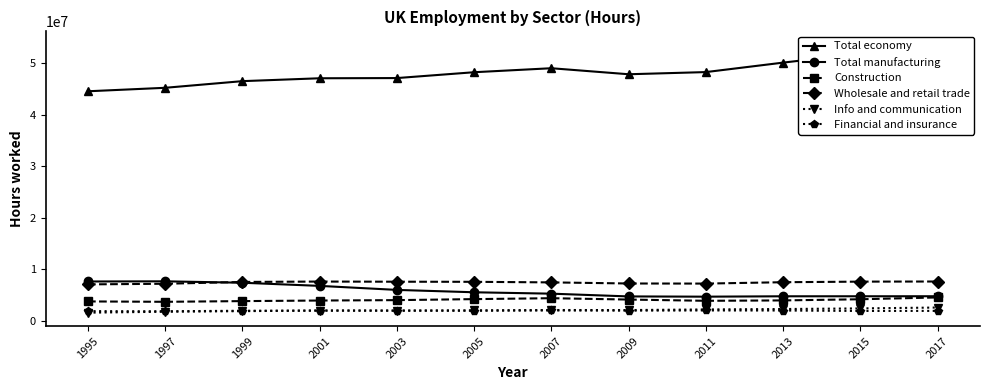

Is it true that Construction equals 4489799 at 2017?

True